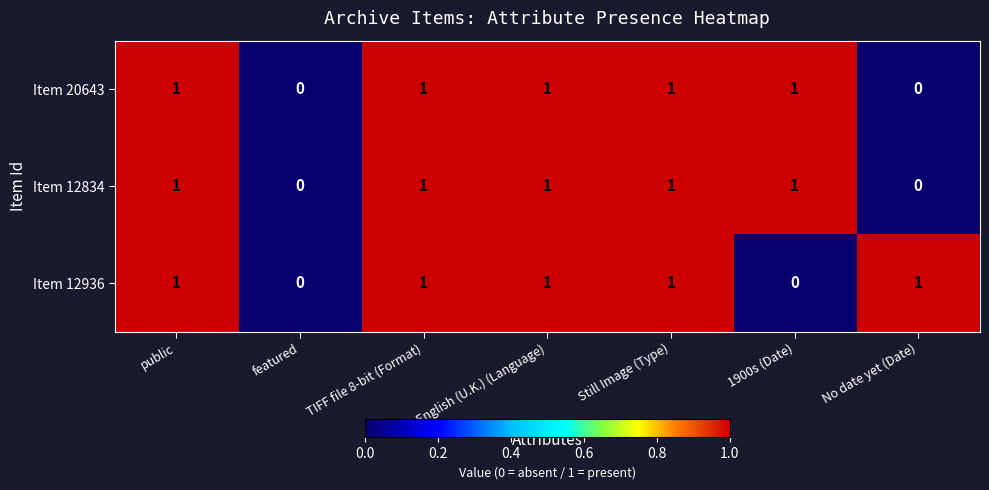

Is it true that Item 20643 equals 2 at 1900s (Date)?

False